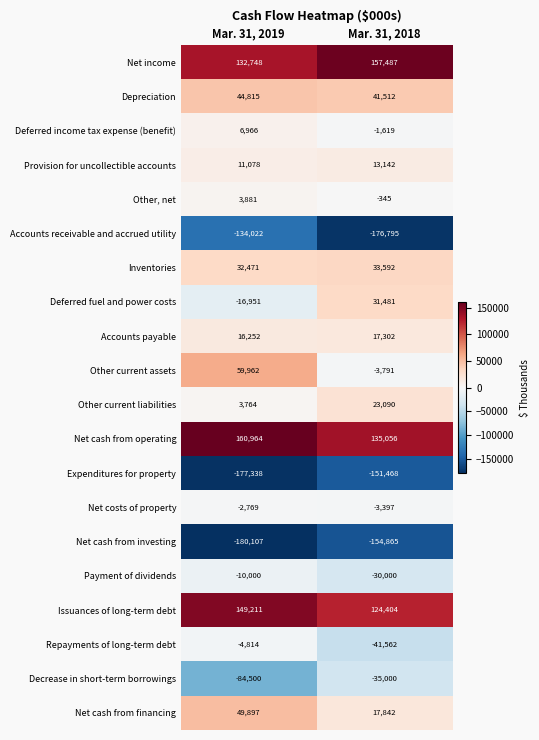

How many distinct data groups are displayed?

20